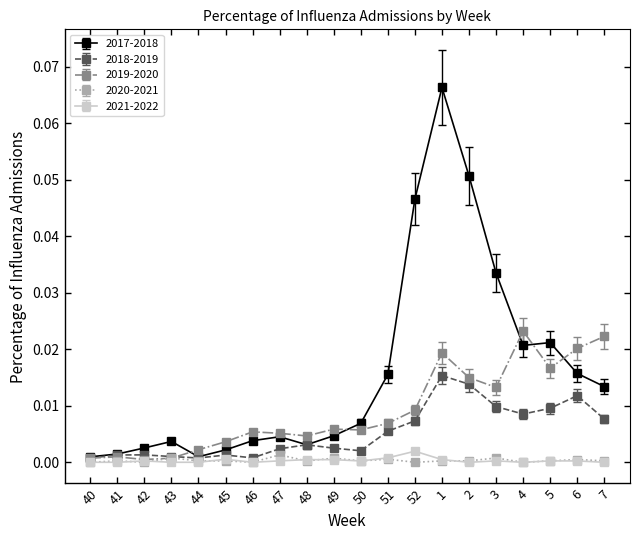

The value of 2019-2020 at 2 is 0.0. True or false?

True